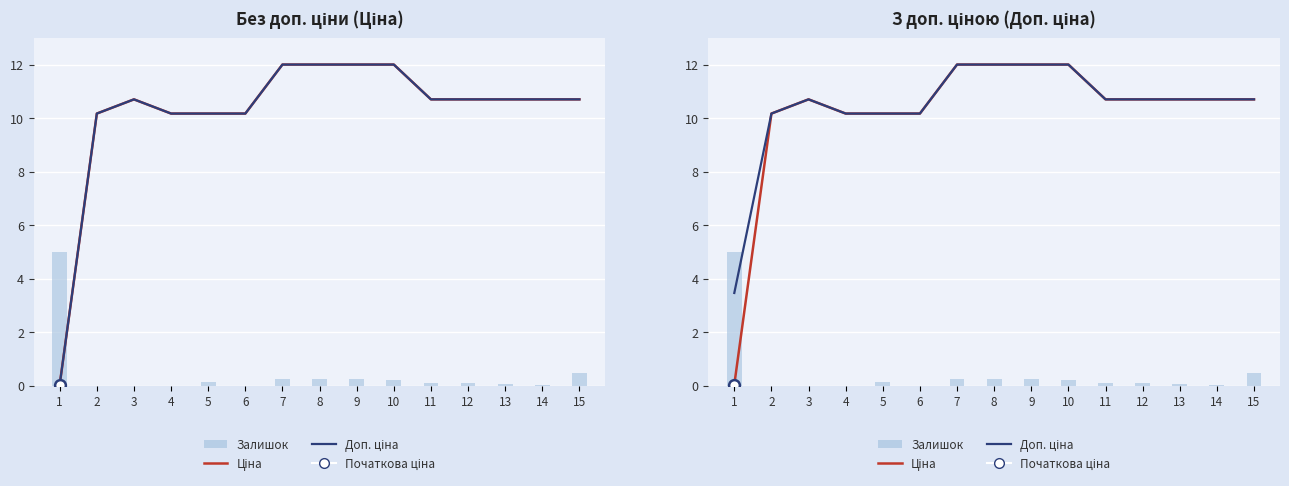

Which series has the widest spread of Y values?

Ціна